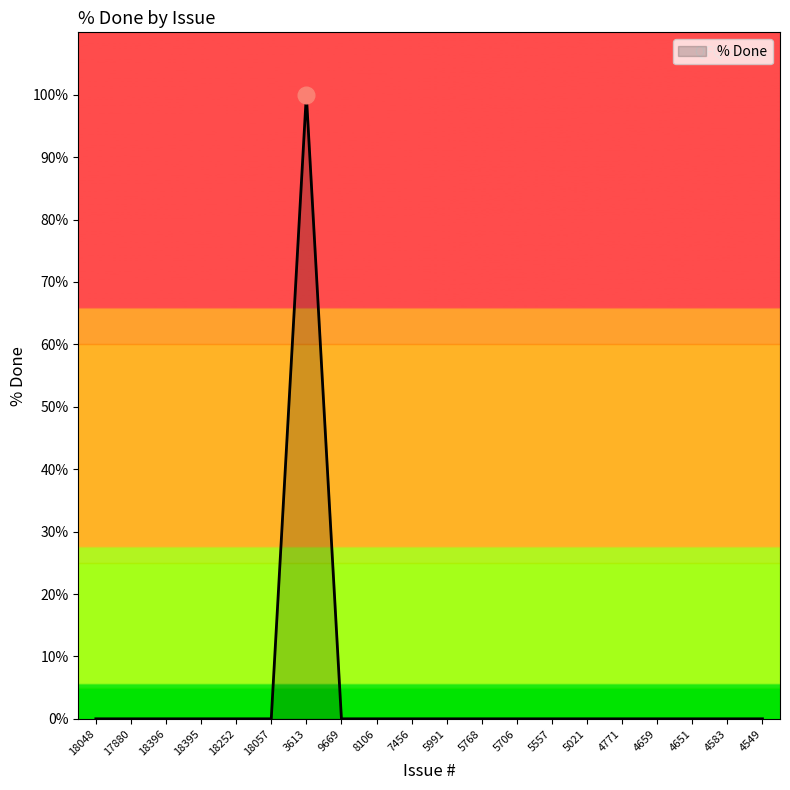

Reading right to left, what are all the values shown in this chart?

4549=0	4583=0	4651=0	4659=0	4771=0	5021=0	5557=0	5706=0	5768=0	5991=0	7456=0	8106=0	9669=0	3613=100	18057=0	18252=0	18395=0	18396=0	17880=0	18048=0